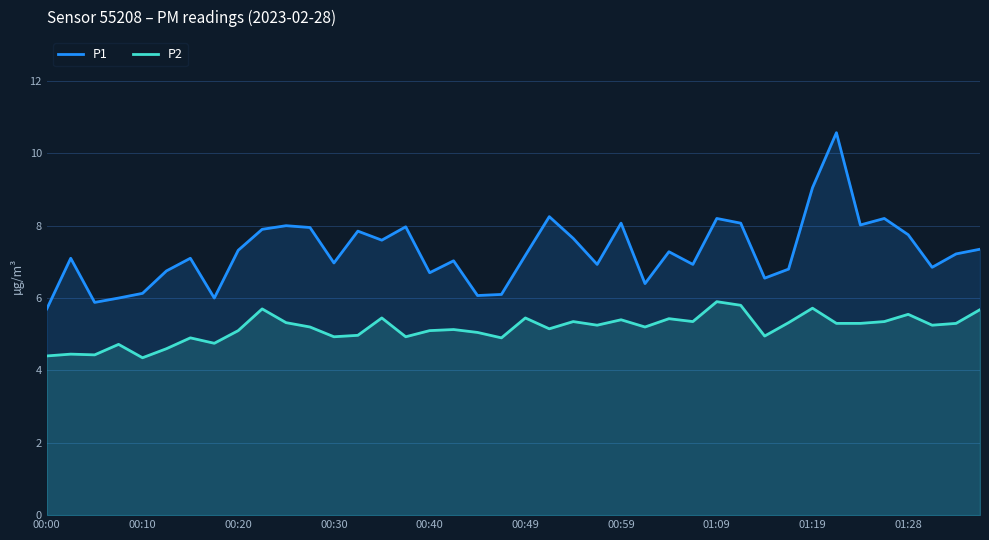

Rank the series by their average value, from lowest to highest.

P2, P1